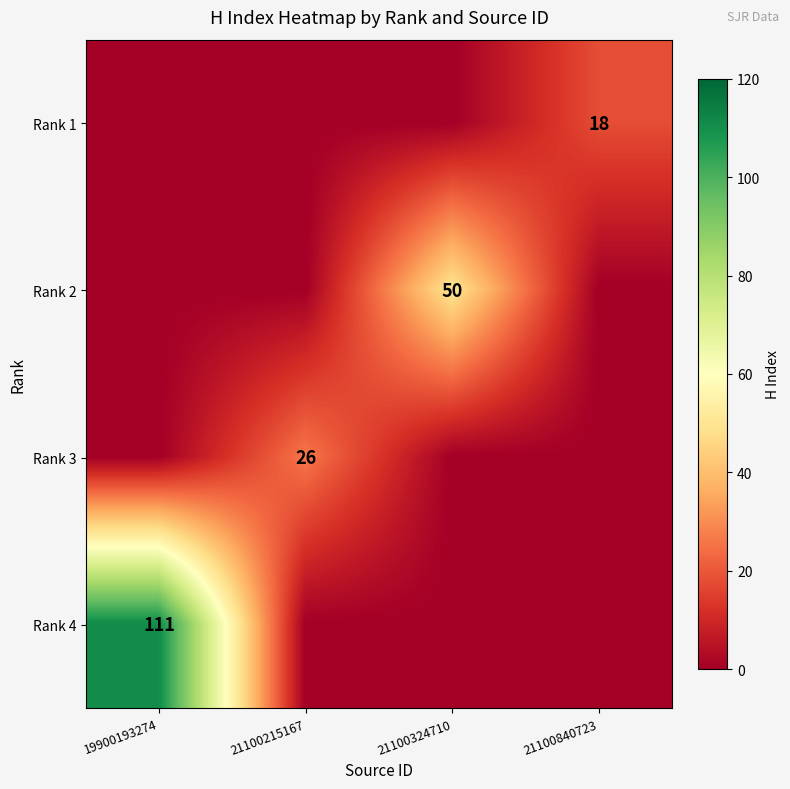

The Rank 2 series shows 50 at 21100324710. True or false?

True